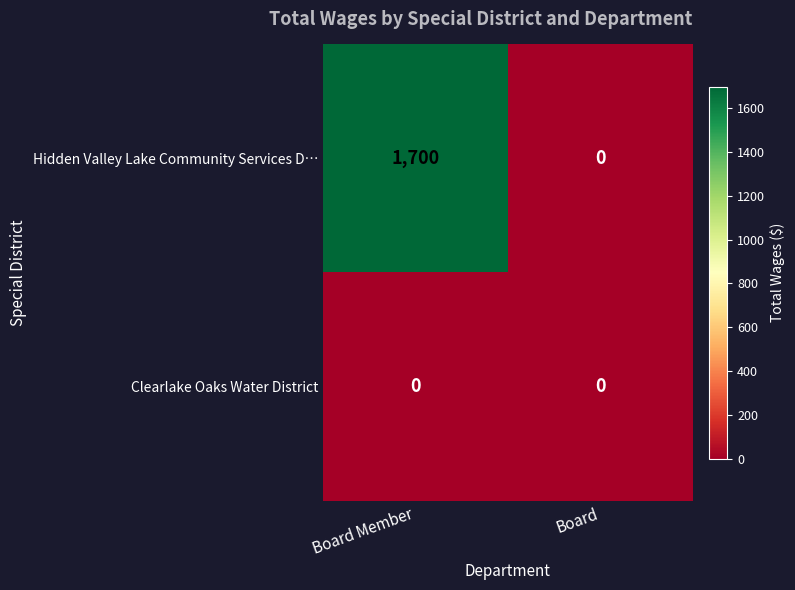

Is it true that Clearlake Oaks Water District equals 0 at Board Member?

True